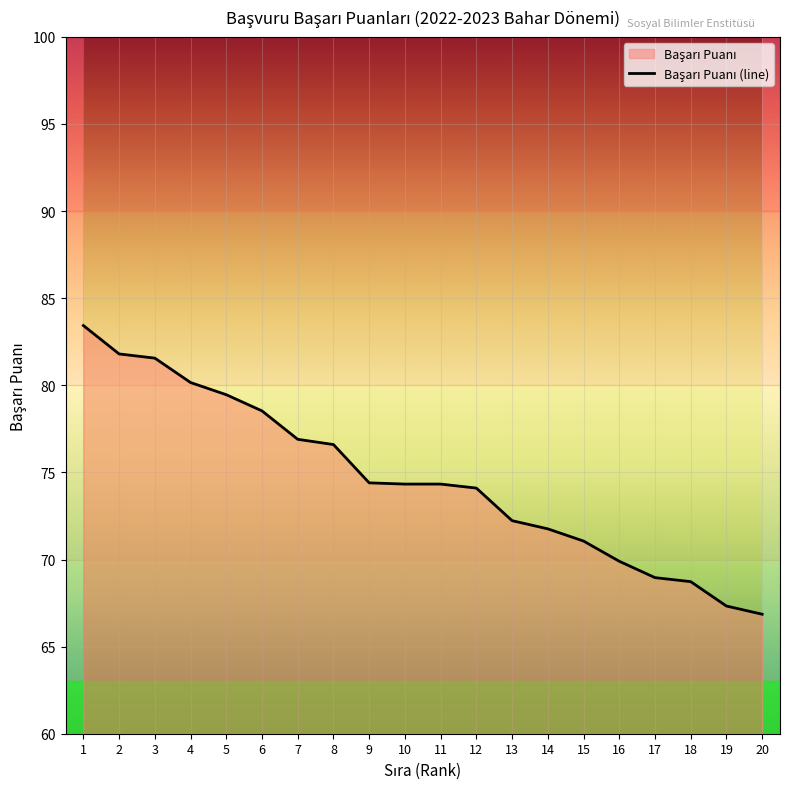

Where does the data first go above 74?

1